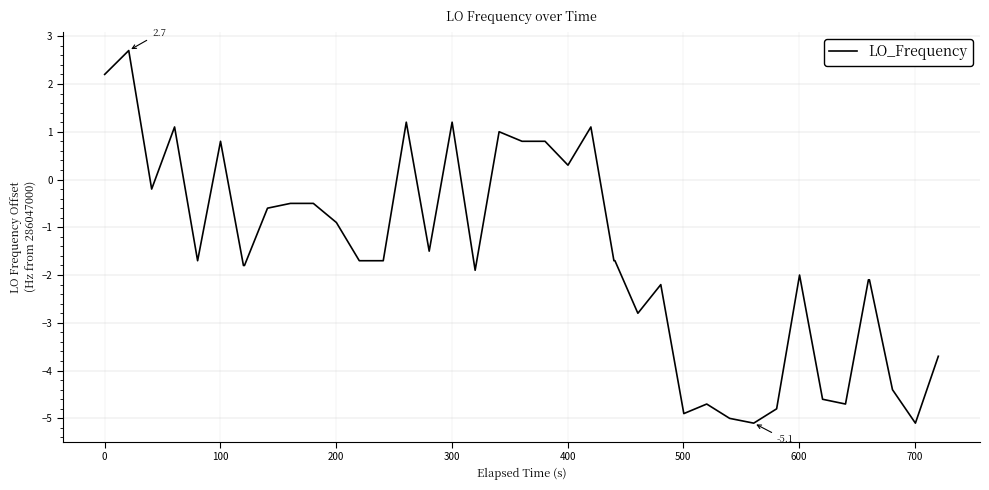

What is the maximum value shown in the chart?

2.7